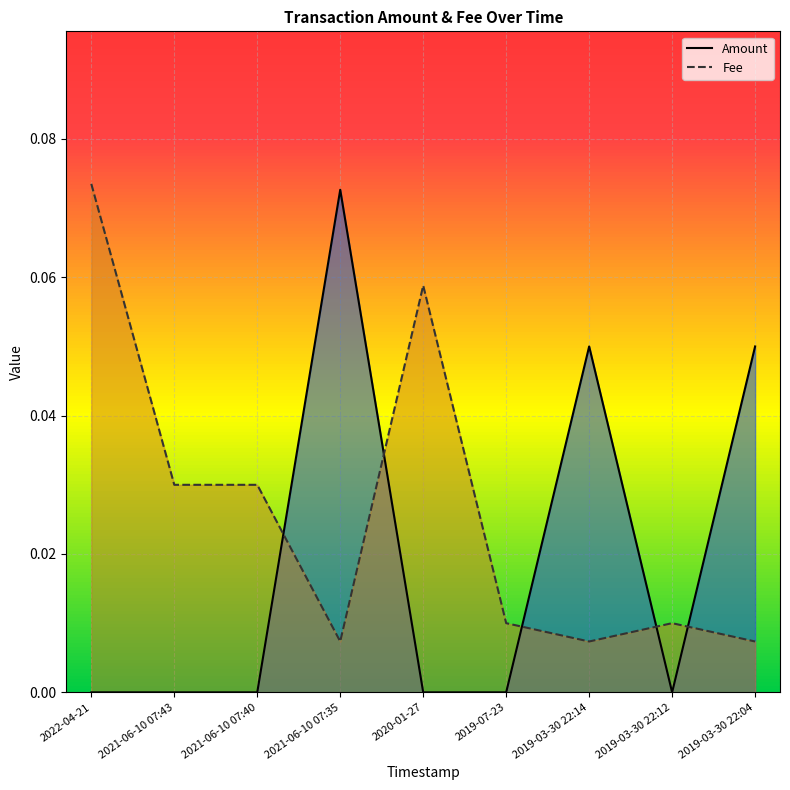

How many lines are shown in the chart?

2